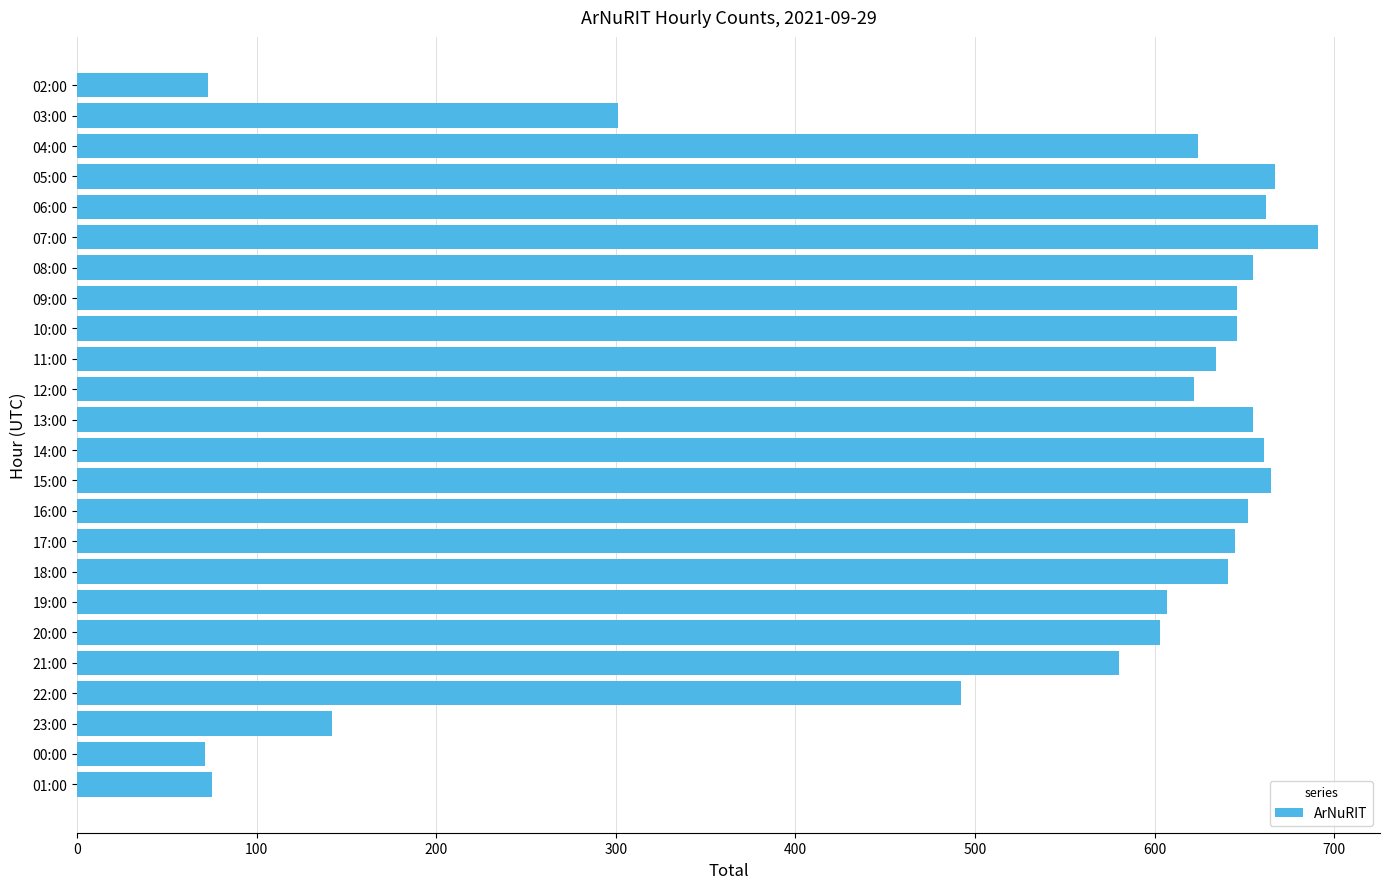

What is the difference between the values at 06:00 and 10:00?

16